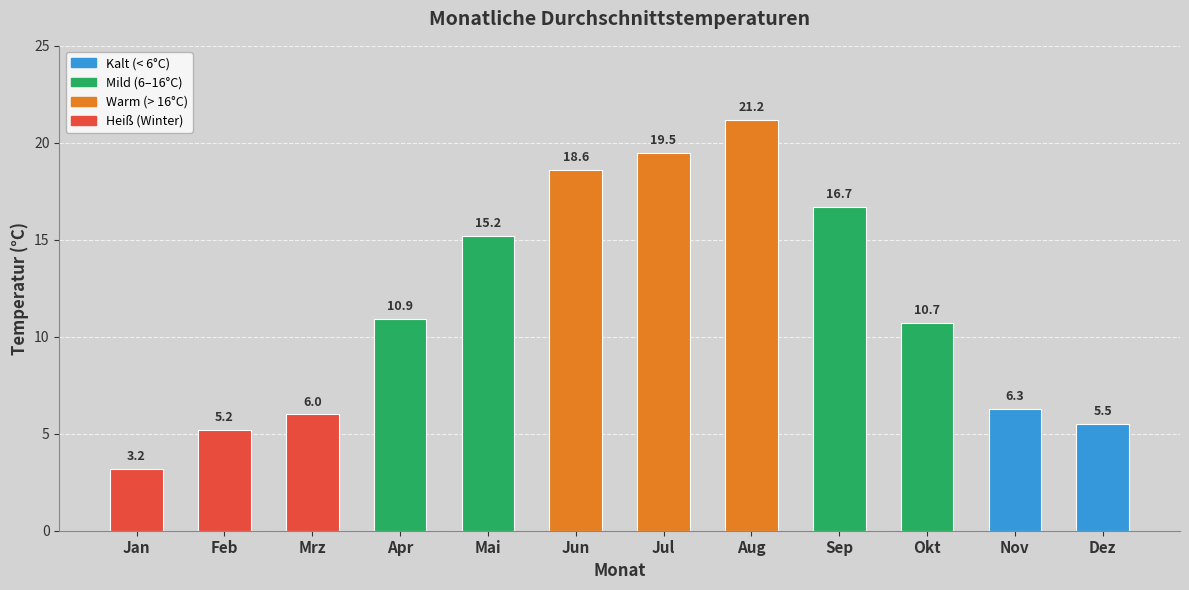

Does the chart contain stacked bars?

No